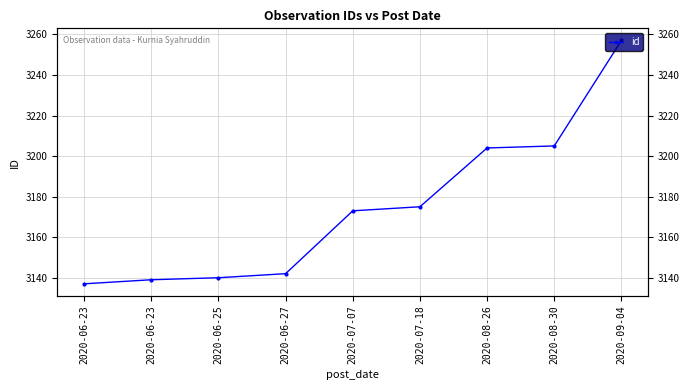

Rank the categories by value from lowest to highest.

2020-06-23, 2020-06-23, 2020-06-25, 2020-06-27, 2020-07-07, 2020-07-18, 2020-08-26, 2020-08-30, 2020-09-04